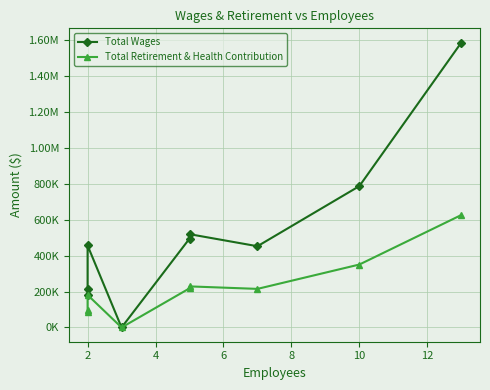

How many distinct data groups are displayed?

2